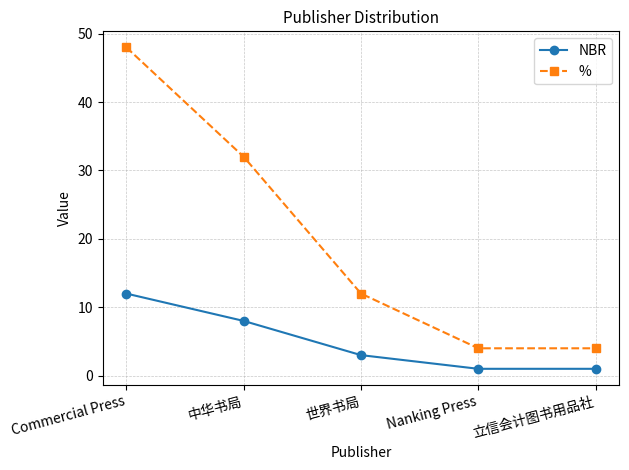

Reading left to right, what are all the values shown in this chart?

NBR: 12	8	3	1	1
%: 48	32	12	4	4